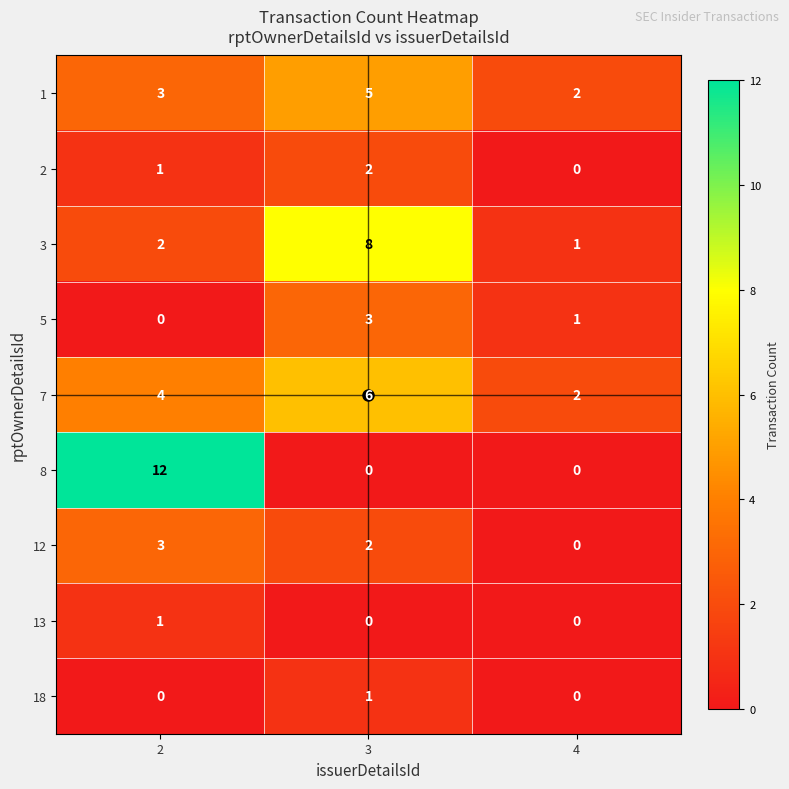

Rank the categories by 2 value from lowest to highest.

4, 2, 3